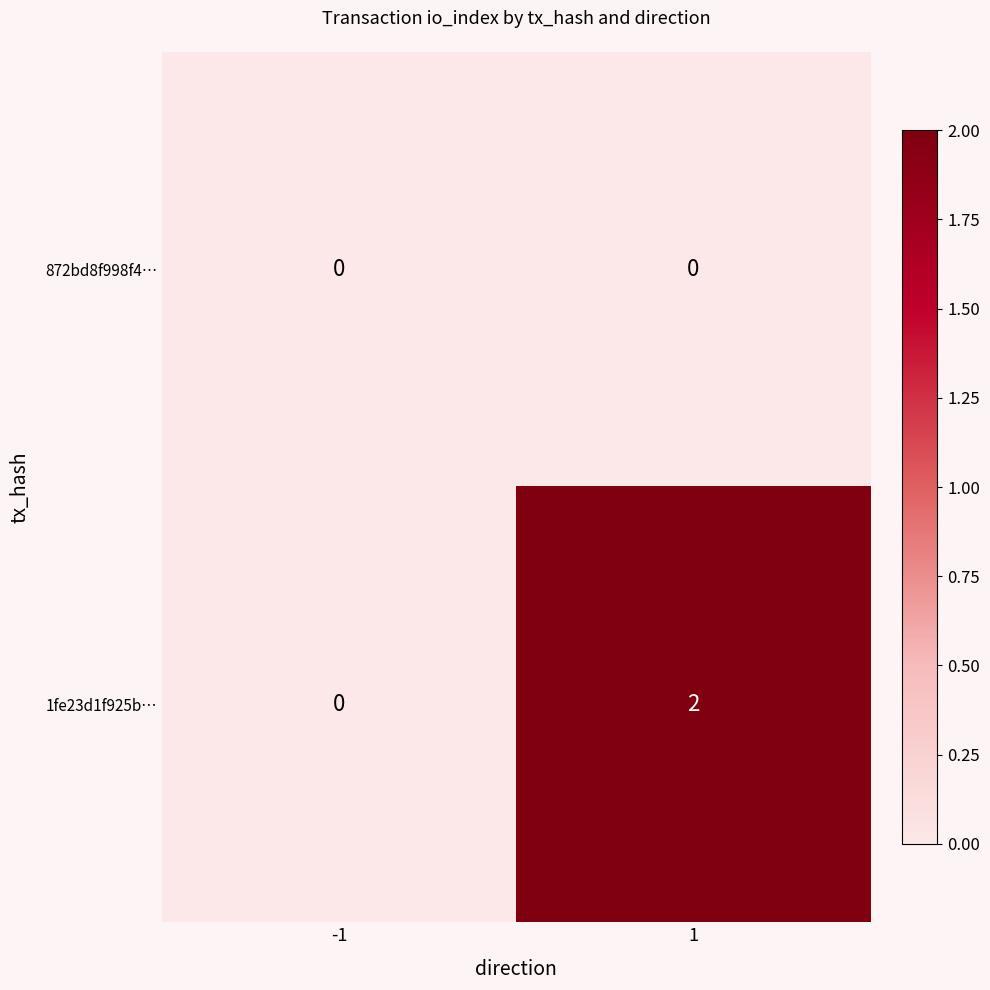

Reading left to right, transcribe all the data shown in this chart.

872bd8f998f4…: -1=0	1=0
1fe23d1f925b…: -1=0	1=2